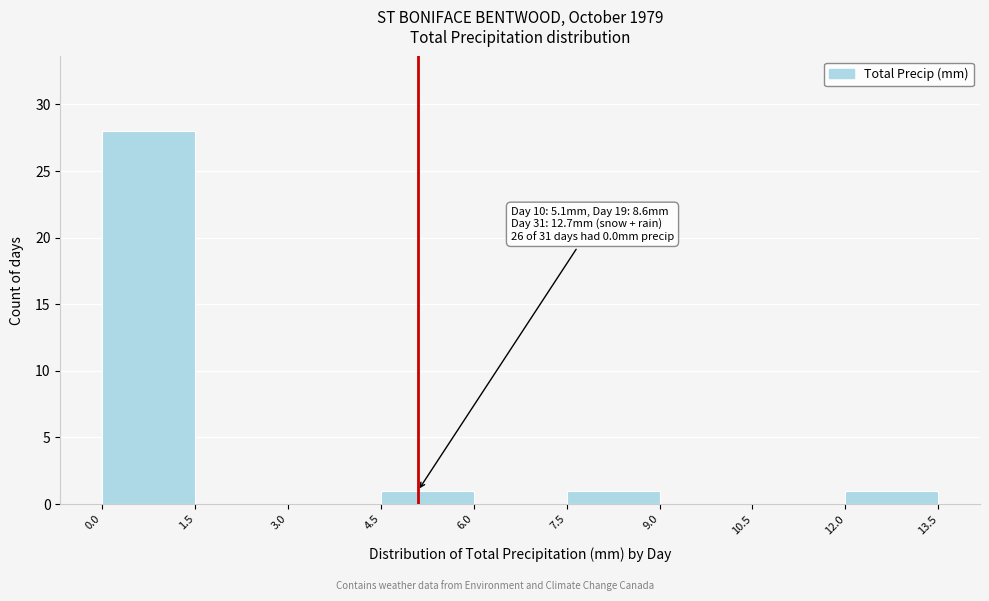

Which range on the x-axis has the tallest bar?

0.0 to 1.5